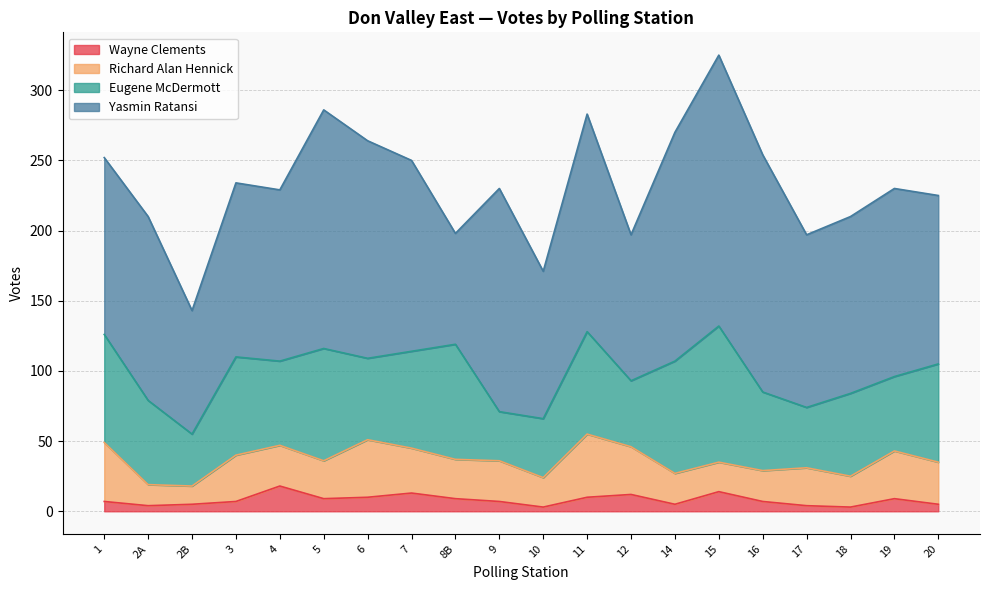

Read the Richard Alan Hennick value at 1, to the nearest 10.

40